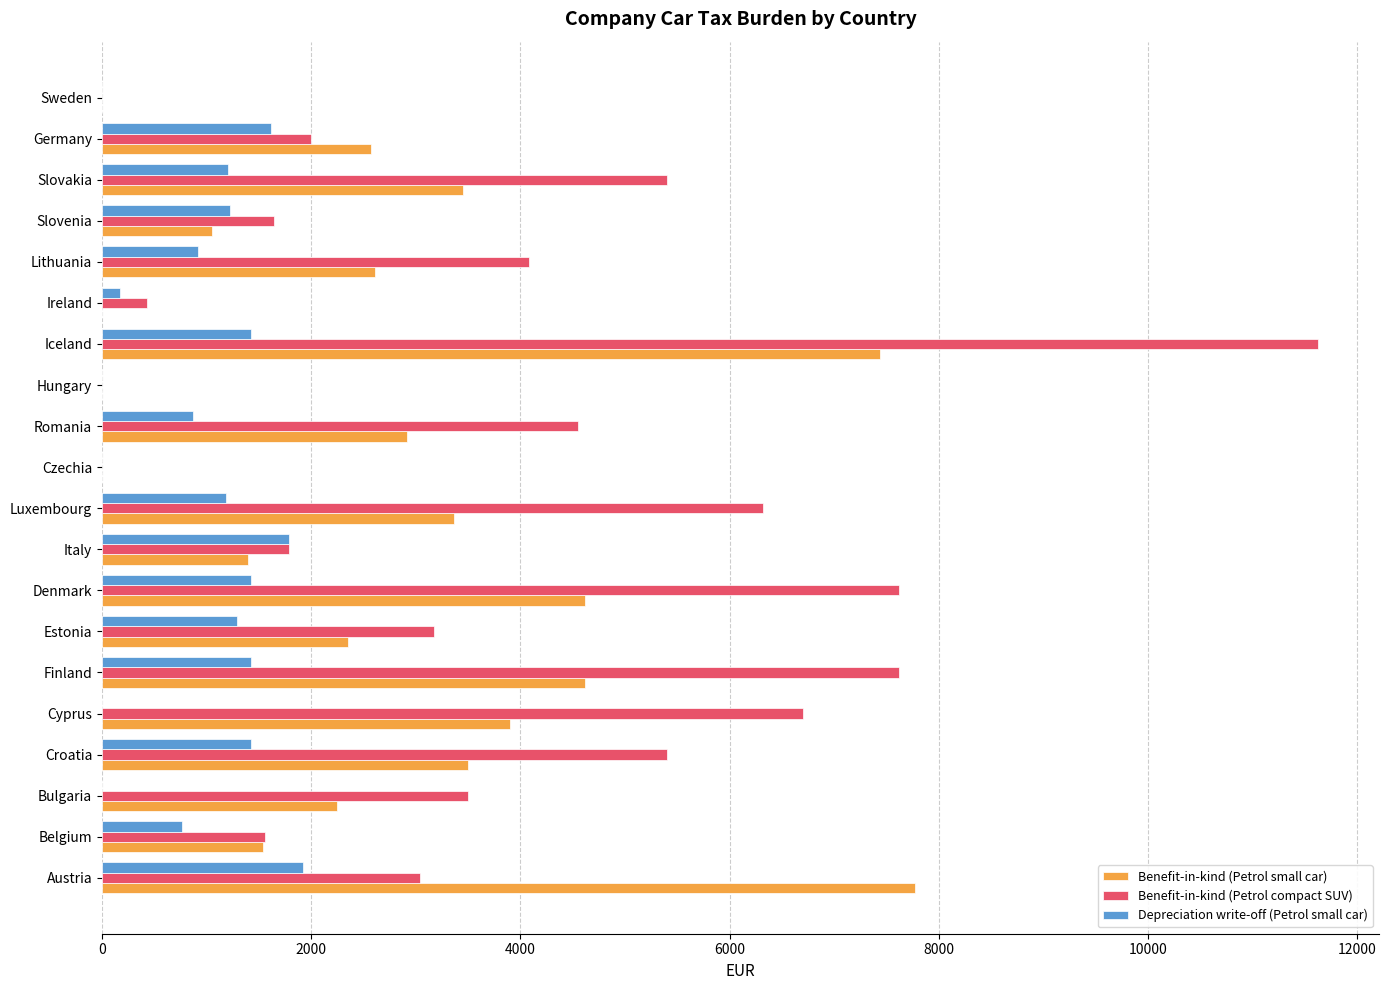

The value of Benefit-in-kind (Petrol compact SUV) at Luxembourg is 10371. True or false?

False